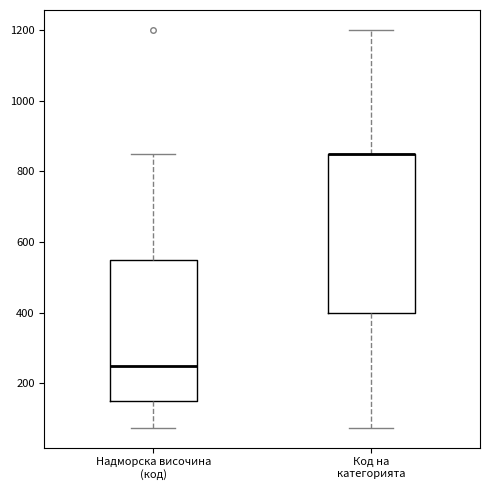

Reading left to right, read every box against the y-axis: the position of its median line, the range the box covers, and the ends of its whiskers. The values are not printed on the chart, so give them approximately, as read against the axis.

Надморска височина (код): median 260, box 160 to 560, whiskers 80 to 860
Код на категорията: median 860 (drawn on the box's upper edge), box 400 to 860, whiskers 80 to 1200